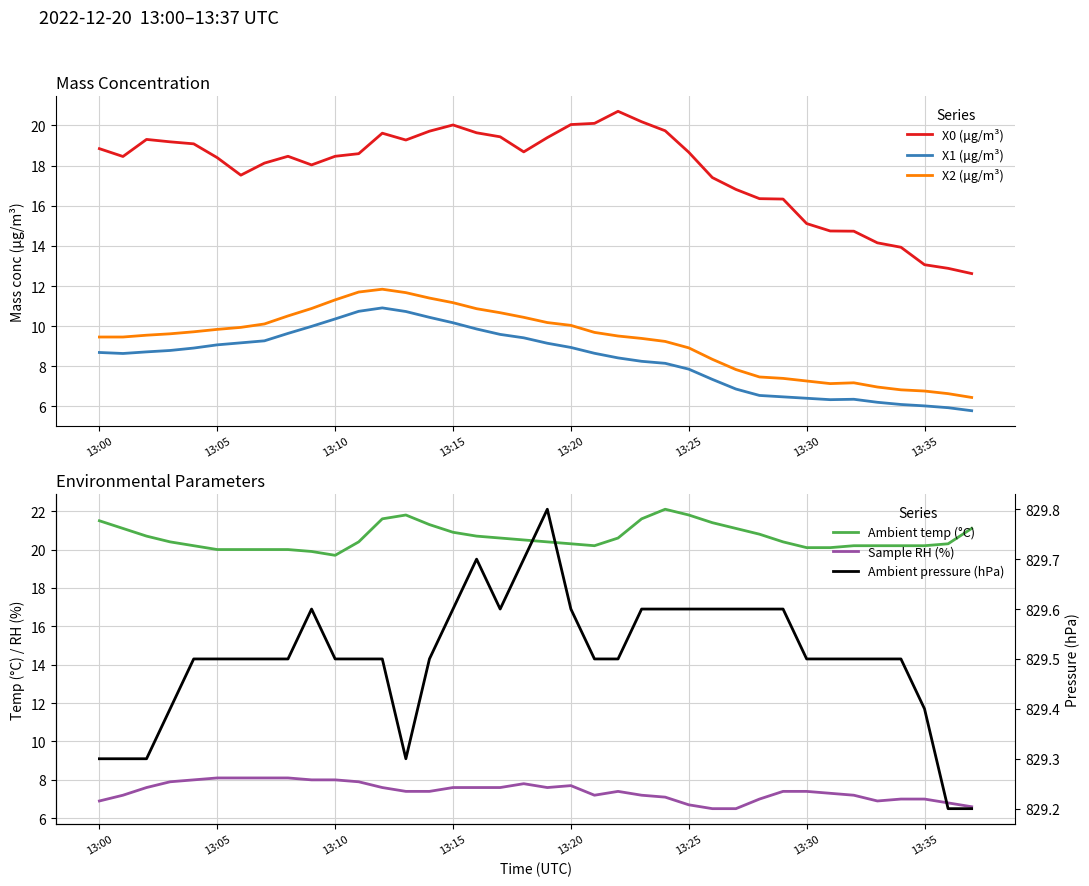

What is the difference between the highest and lowest values at 32?

823.1